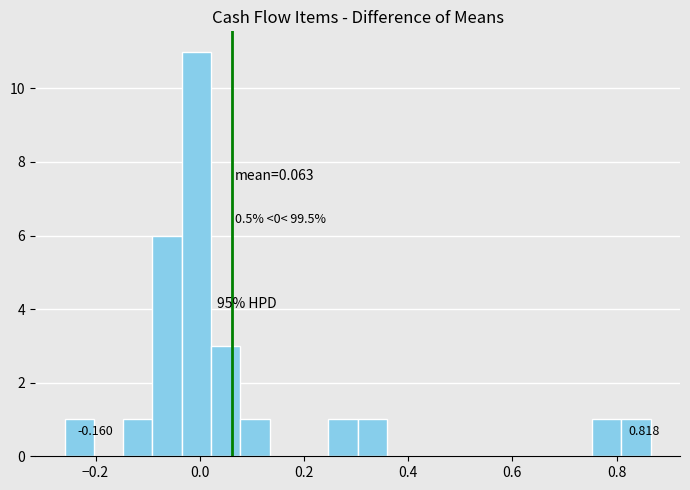

Around what value on the x-axis is the tallest bar? Give the approximate position of its centre, as read against the axis.

0.00